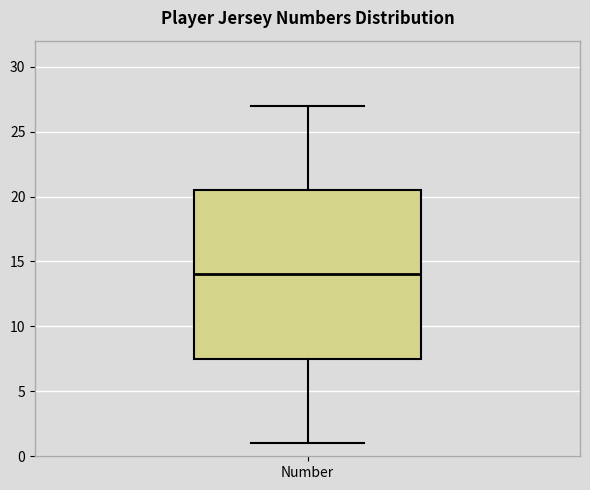

Where is the upper edge of the box for Number on the y-axis? The values are not printed on the chart, so give them approximately, as read against the axis.

20.5